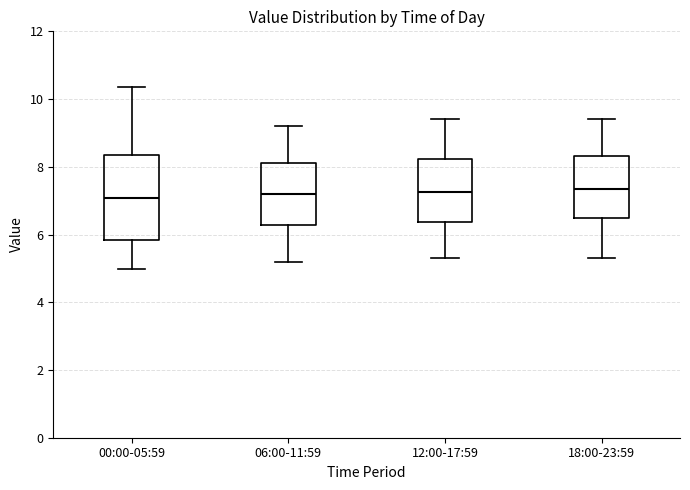

Where is the upper edge of the box for 12:00-17:59 on the y-axis? The values are not printed on the chart, so give them approximately, as read against the axis.

8.2